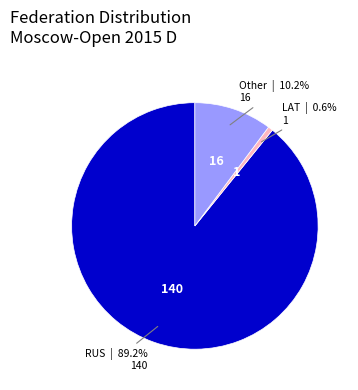

Is Other the majority of the pie?

No